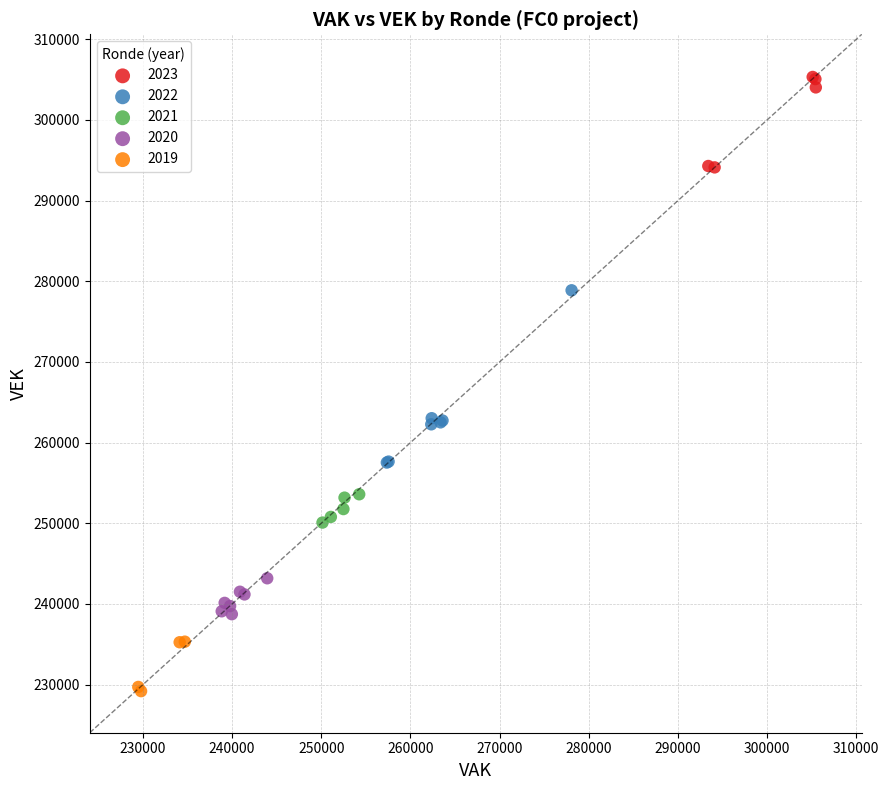

Which series reaches the minimum Y coordinate?

2019